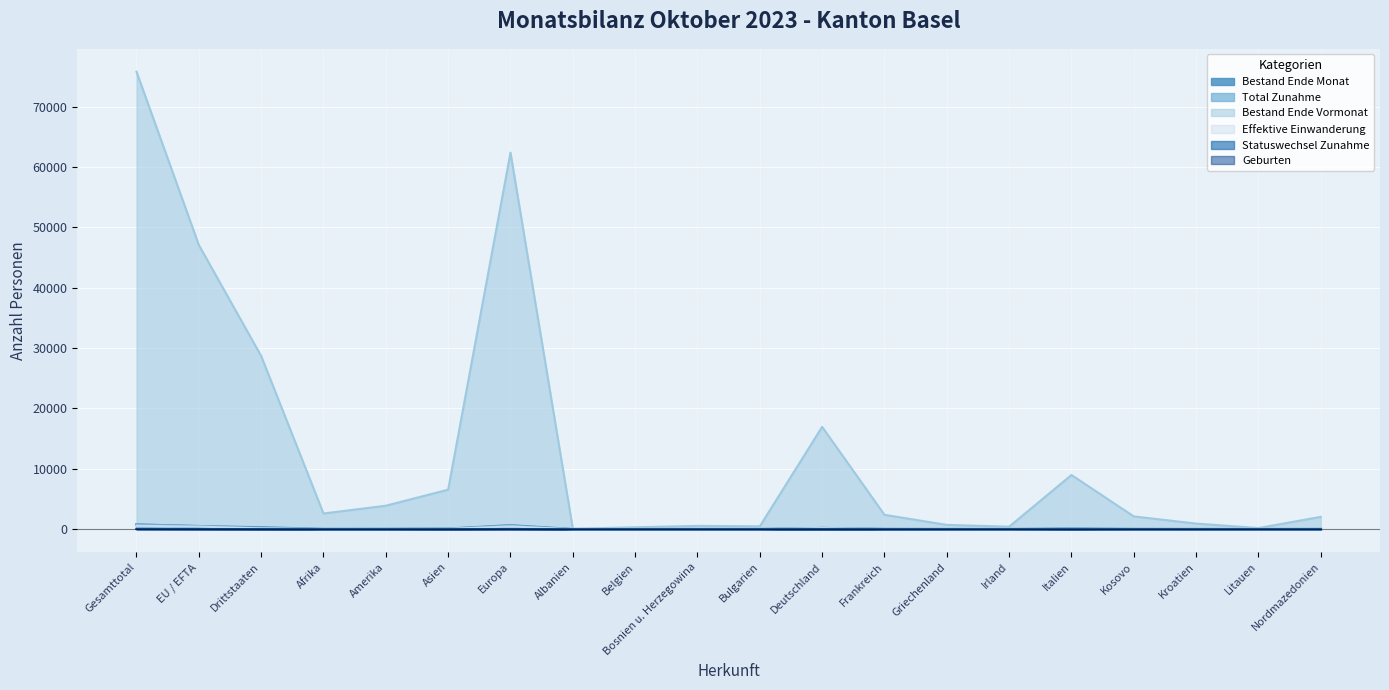

What is the difference between the Statuswechsel Zunahme values at Nordmazedonien and Frankreich?

2.0